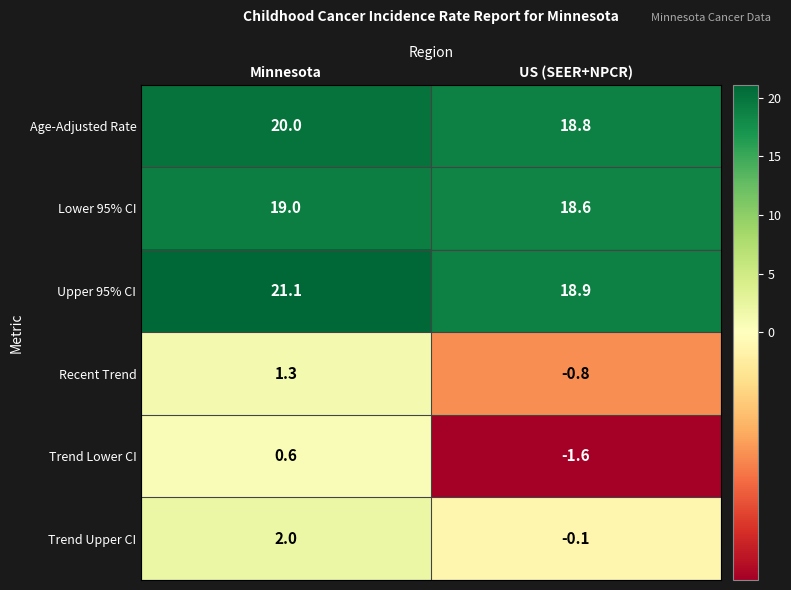

What is the sum of all Recent Trend values?

0.5